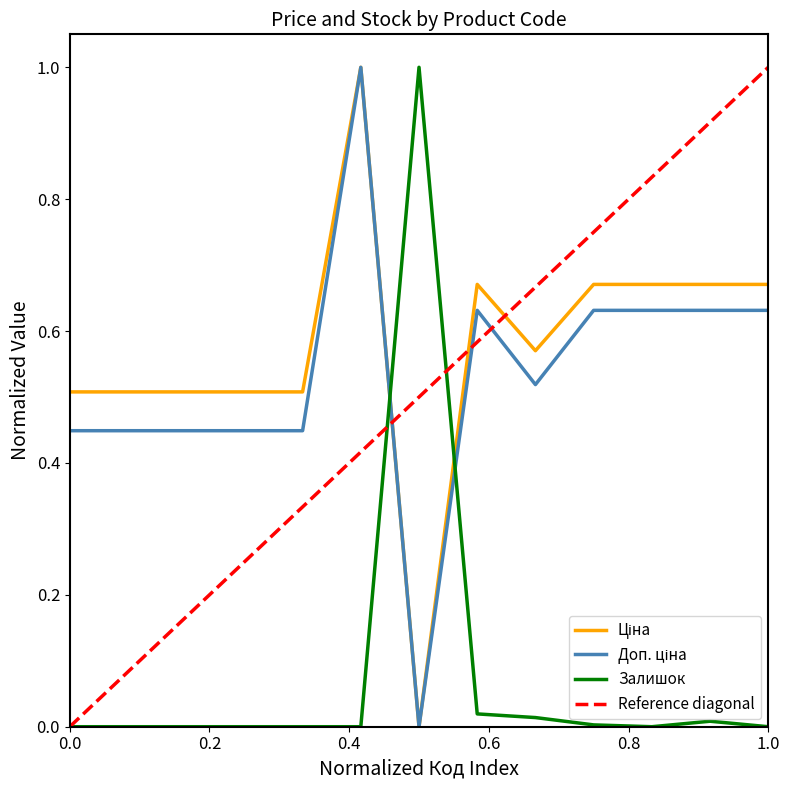

Reading left to right, transcribe all the data shown in this chart.

Ціна: 0.5	0.5	0.5	0.5	0.5	1.0	0.0	0.7	0.6	0.7	0.7	0.7	0.7
Доп. ціна: 0.4	0.4	0.4	0.4	0.4	1.0	0.0	0.6	0.5	0.6	0.6	0.6	0.6
Залишок: 0.0	0.0	0.0	0.0	0.0	0.0	1.0	0.0	0.0	0.0	0.0	0.0	0.0